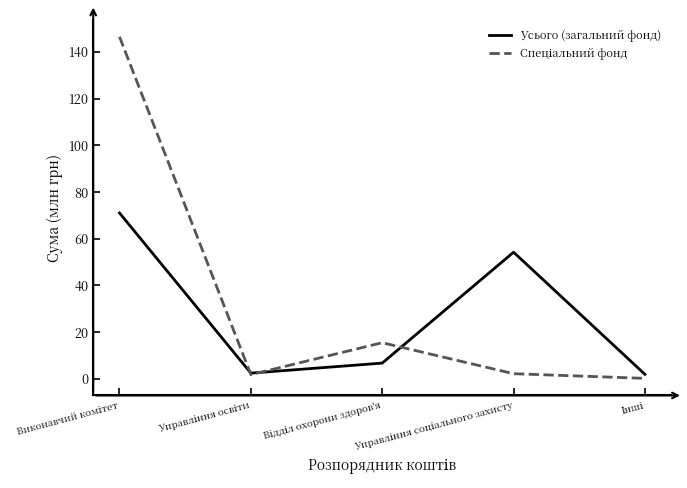

The Усього (загальний фонд) series shows 6680000 at Відділ охорони здоров'я. True or false?

True